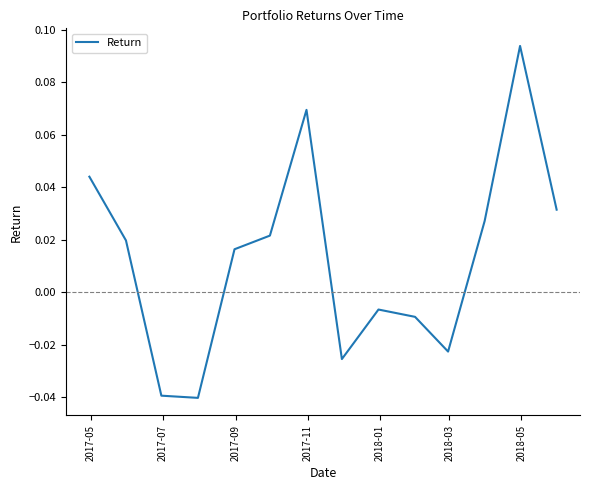

How many lines are shown in the chart?

1